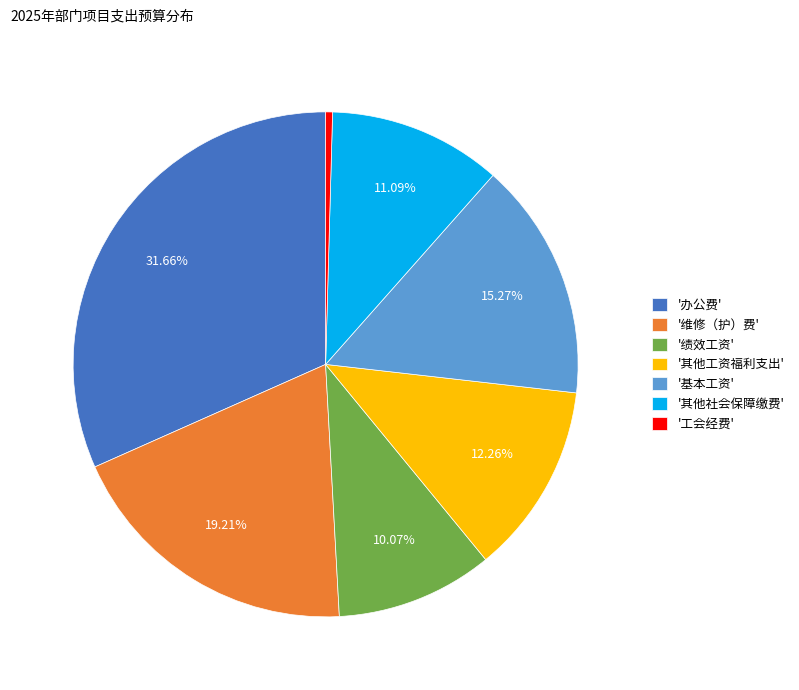

Does '基本工资' account for over 50% of the chart?

No